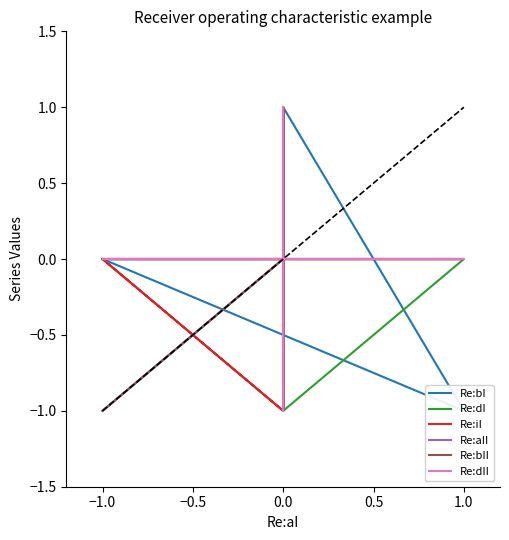

The value of Re:aII at 0.0 is -1. True or false?

False